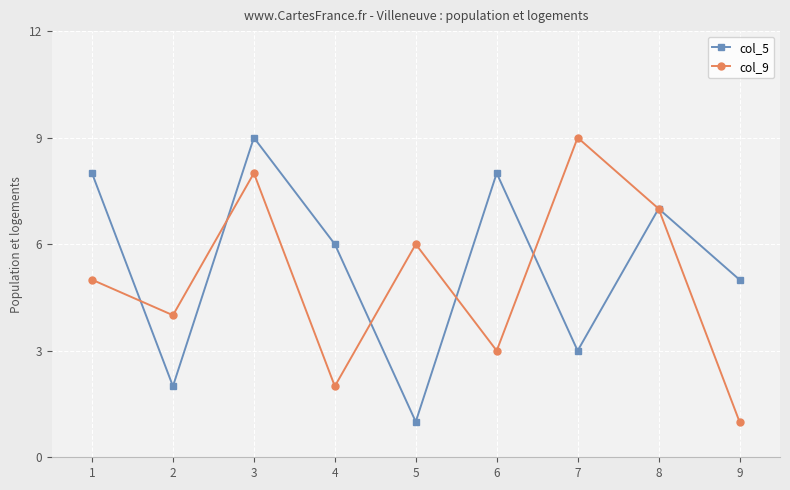

Is the value of col_5 at 8 greater than the value of col_9 at 4?

Yes